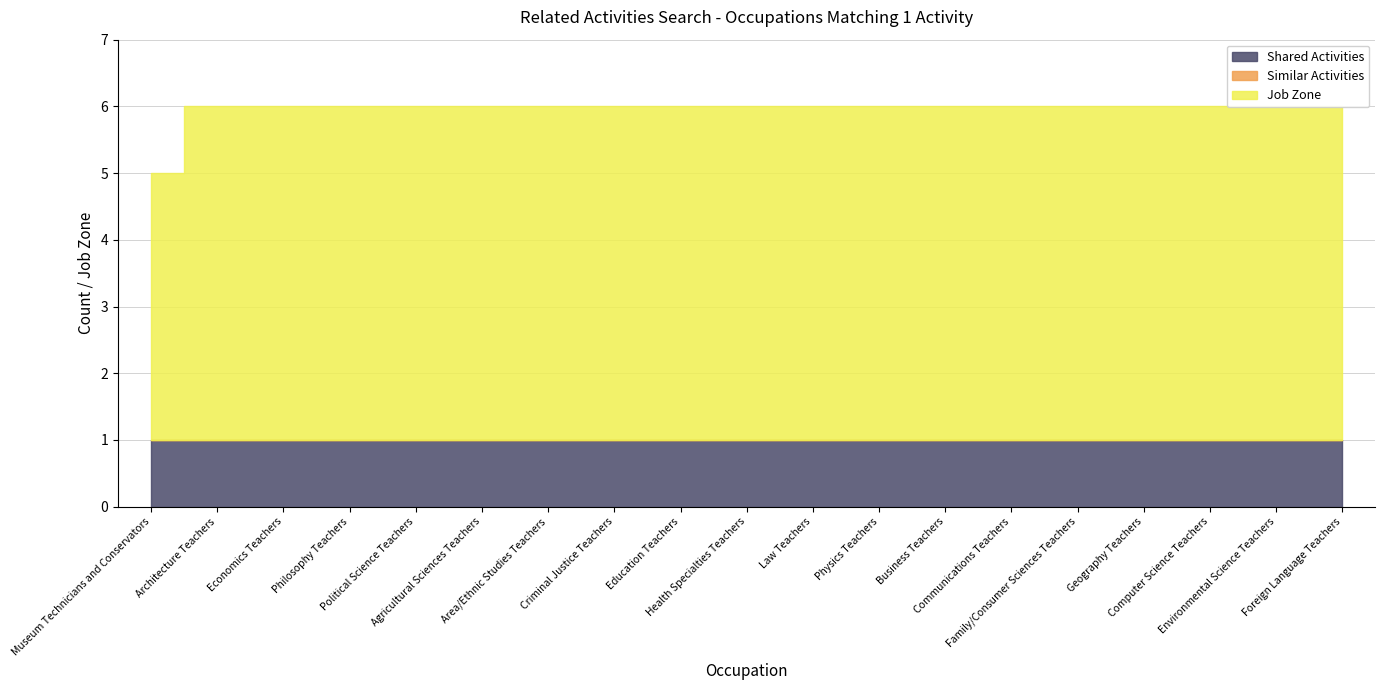

True or false: Similar Activities and Shared Activities intersect in this chart.

False